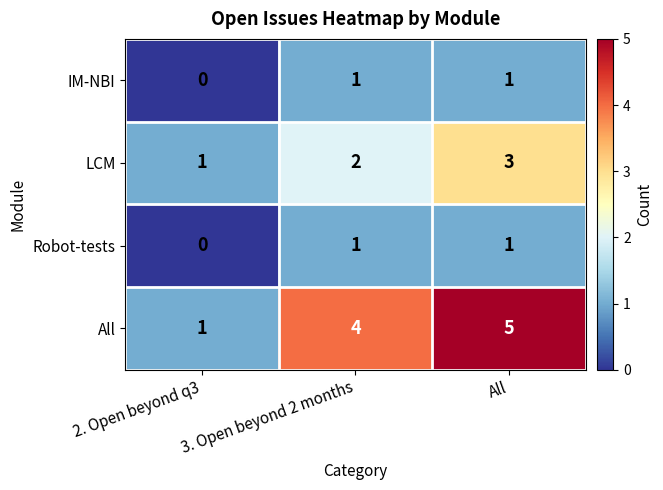

What is the difference between the All values at 3. Open beyond 2 months and 2. Open beyond q3?

3